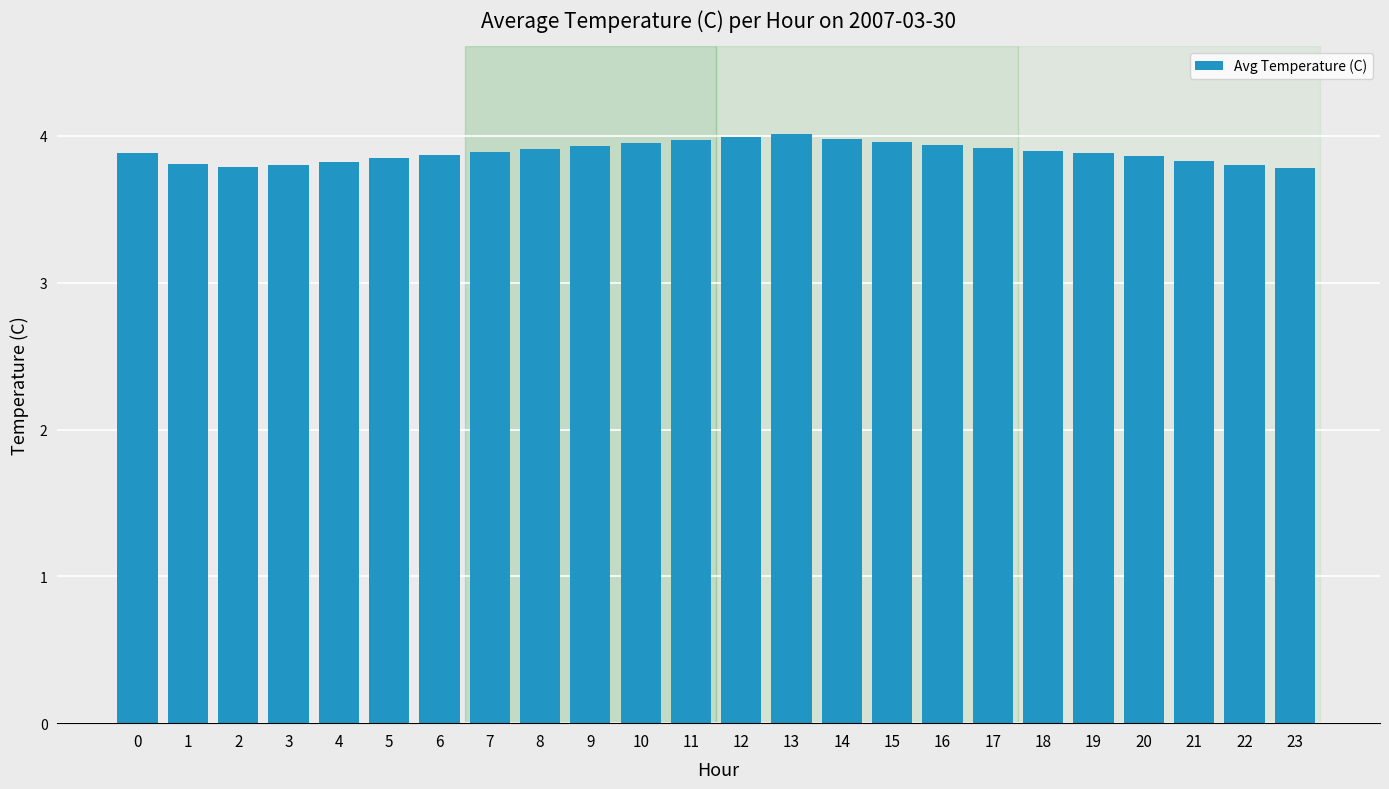

What is the approximate value at 4?

3.8